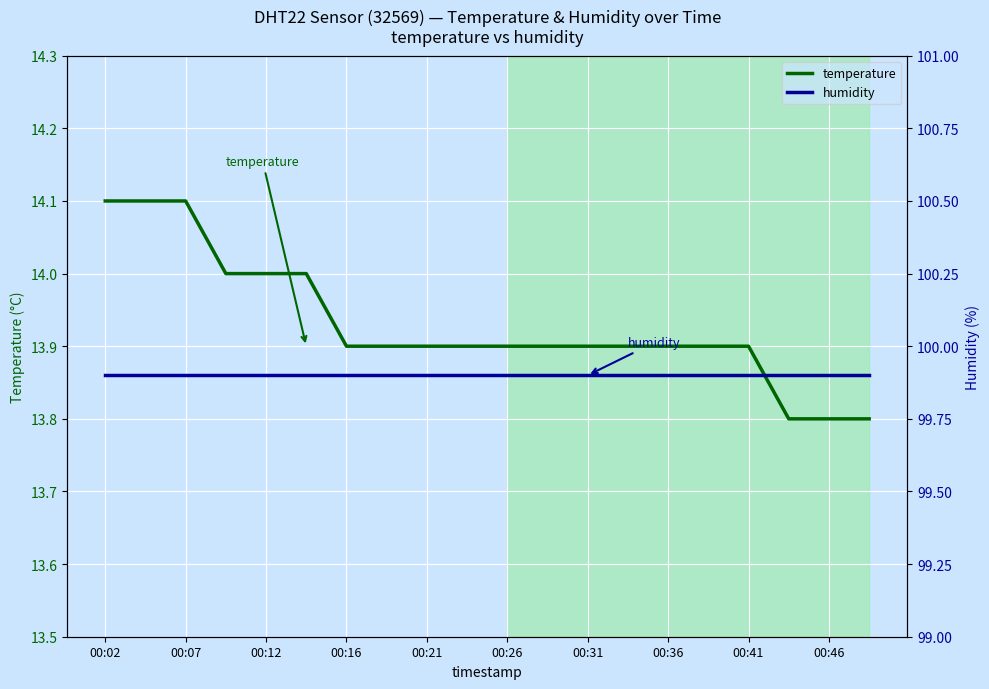

Which series has the largest range (max minus min)?

temperature